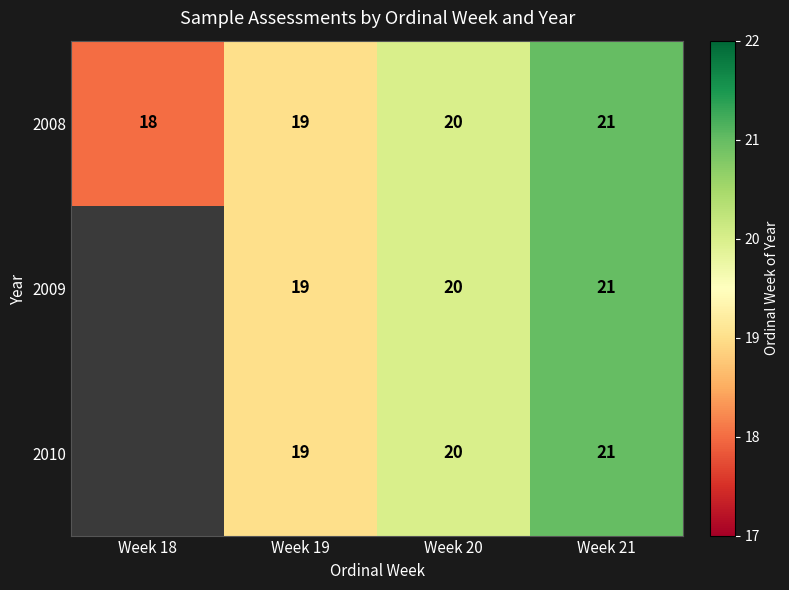

Which category has the lowest value across all series?

Week 18